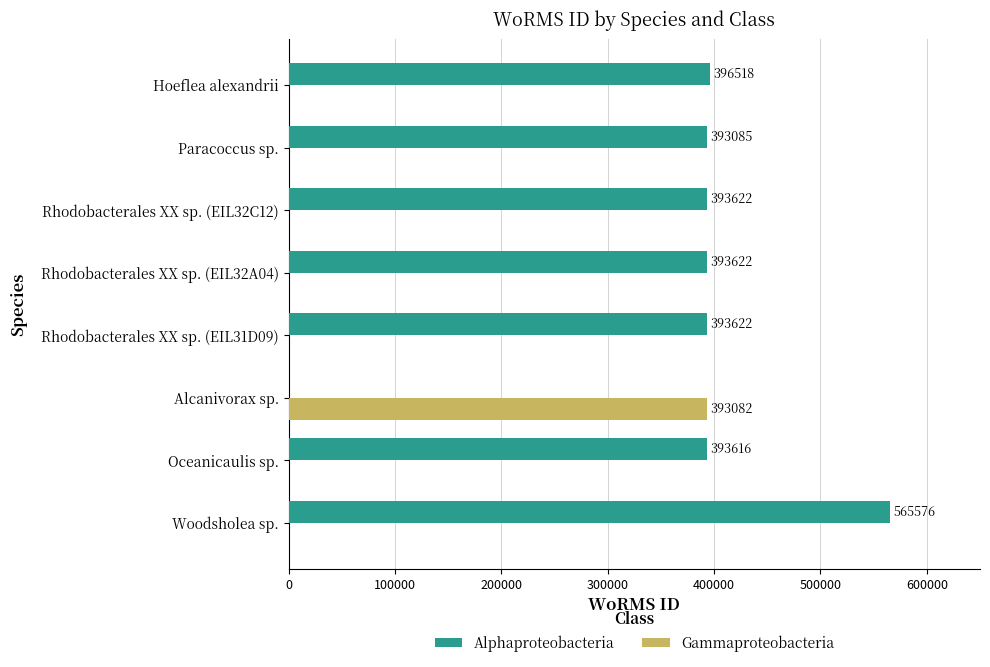

The Gammaproteobacteria series shows -235579 at Woodsholea sp.. True or false?

False